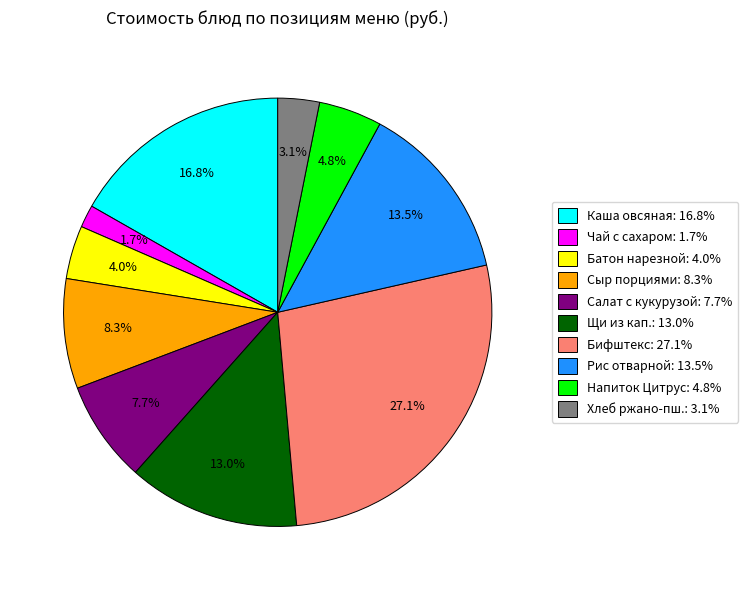

Is there any slice that represents more than half of the pie?

No